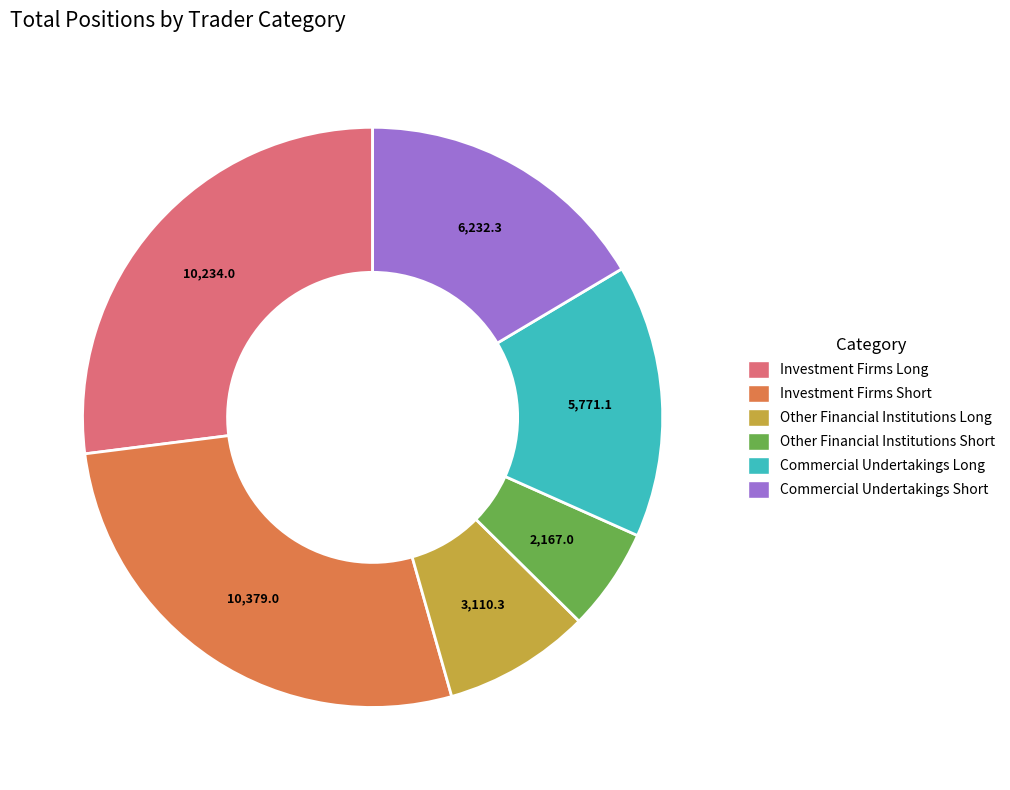

Is it true that Commercial Undertakings Long is 7% of the pie?

False